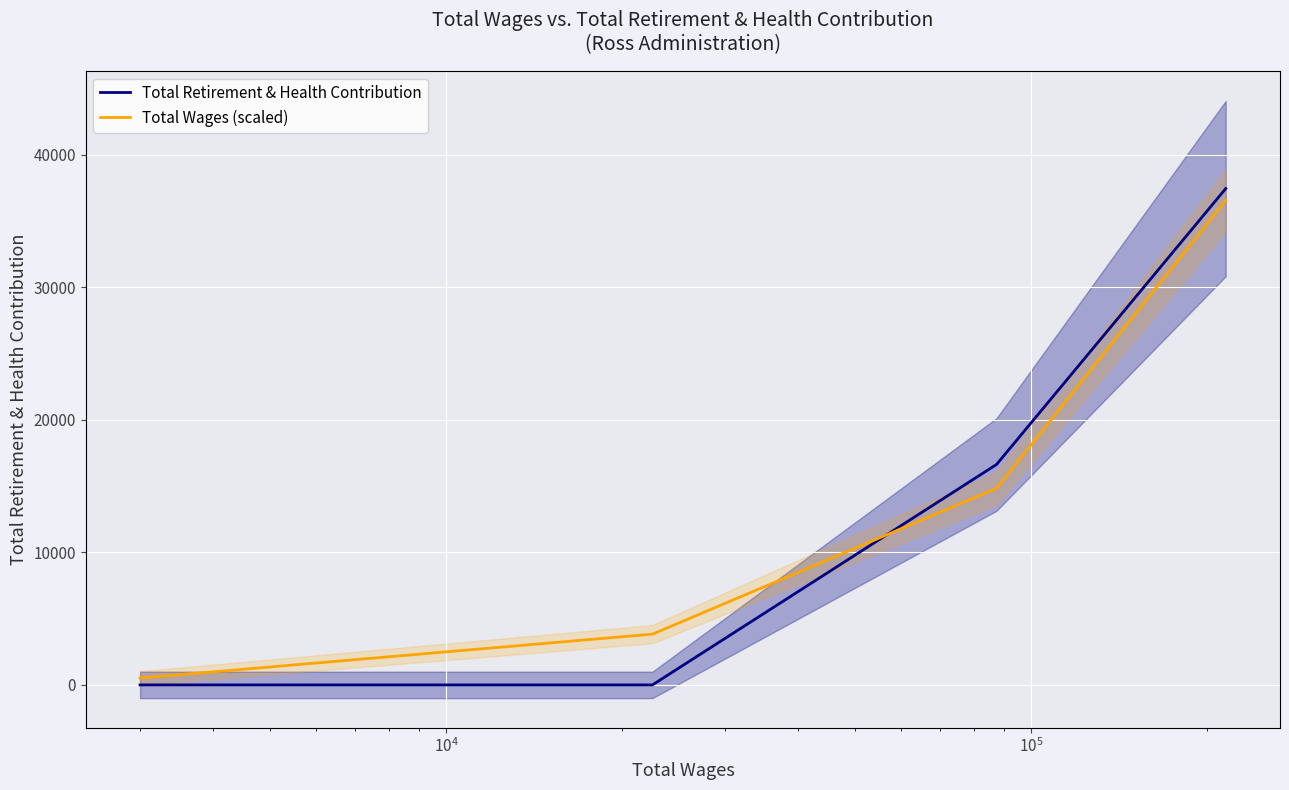

Which series has the largest range (max minus min)?

Total Retirement & Health Contribution